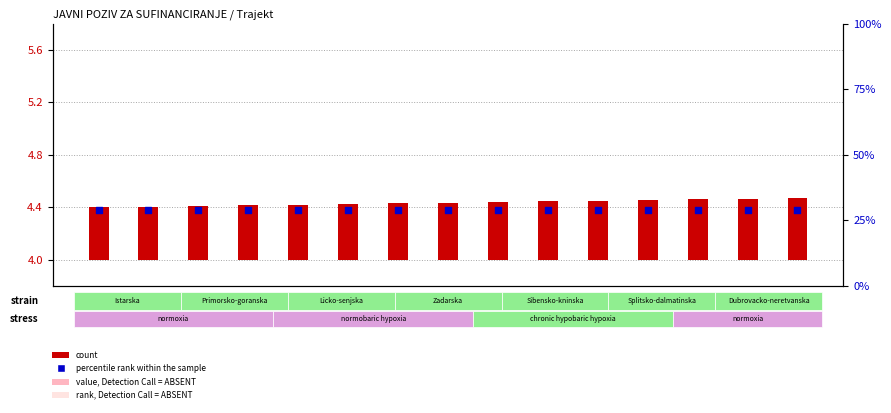

Which series reaches the minimum Y coordinate?

count